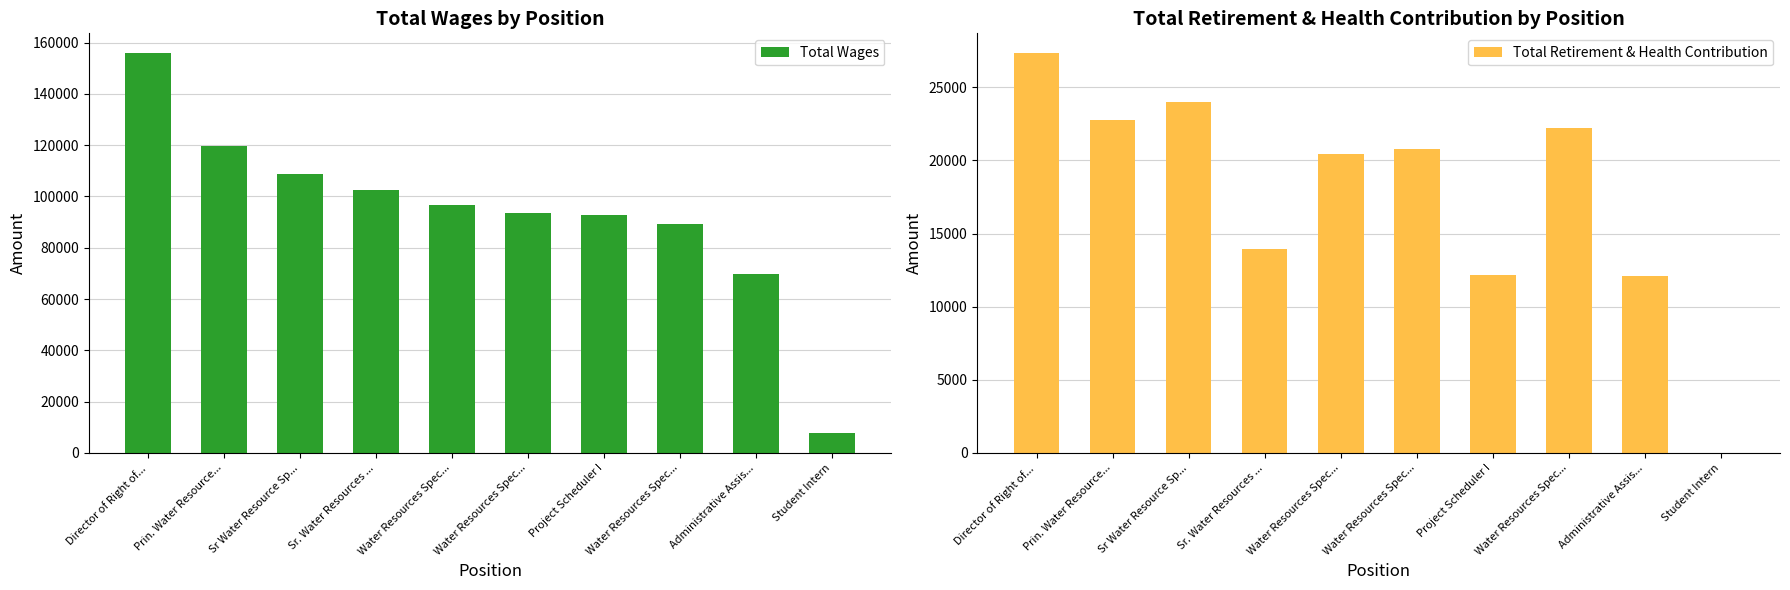

What is the label of the 10th bar from the right?

Director of Right of...